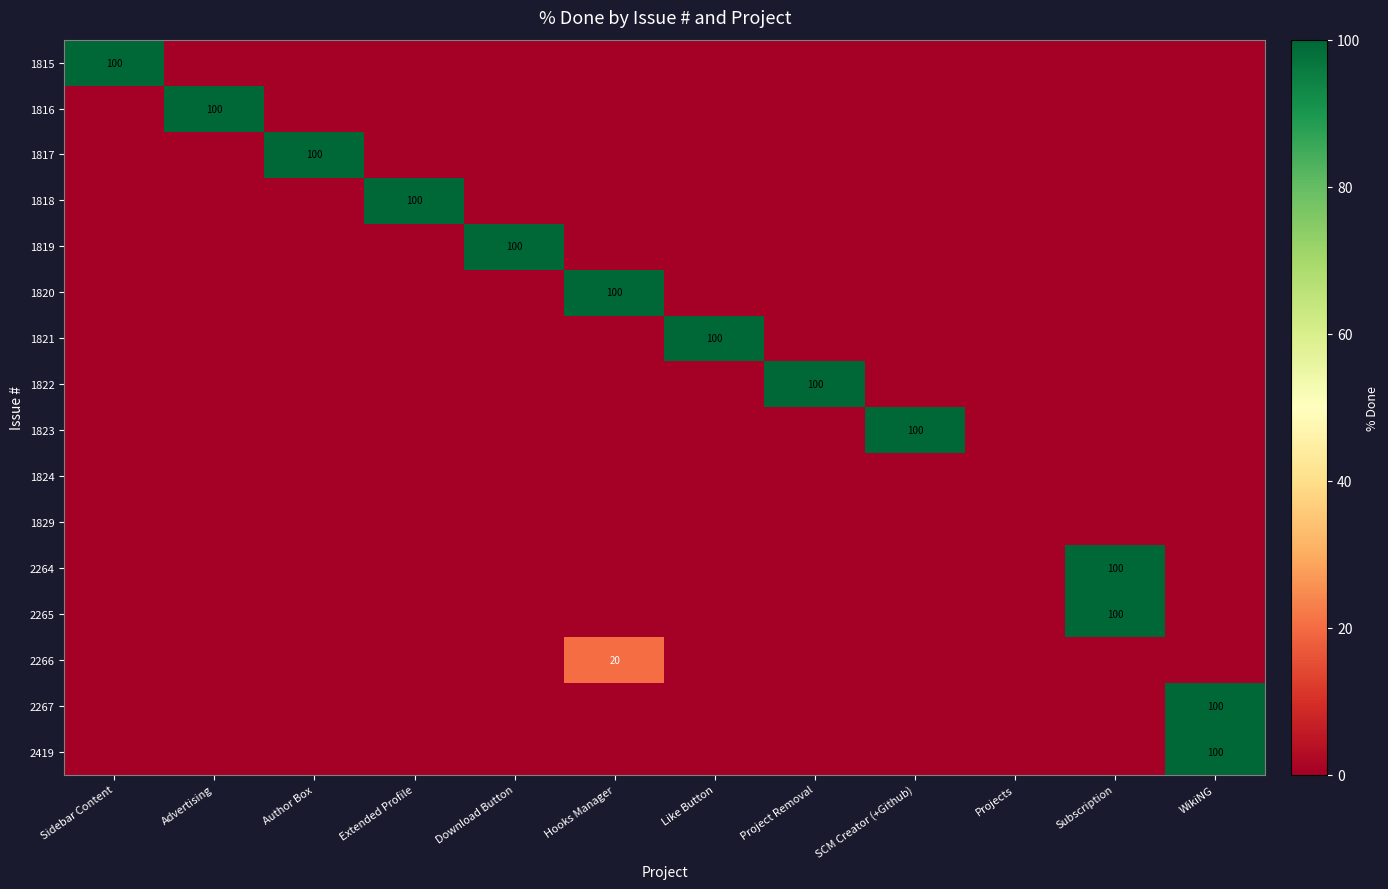

What is the sum of all 1820 values?

100